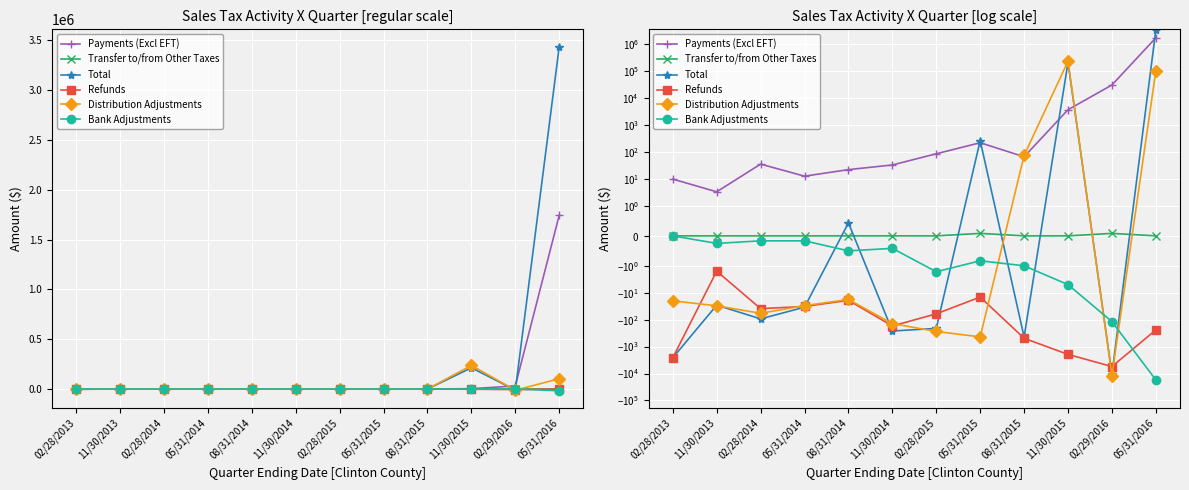

What is the total value across all series at 02/29/2016?

3086.8